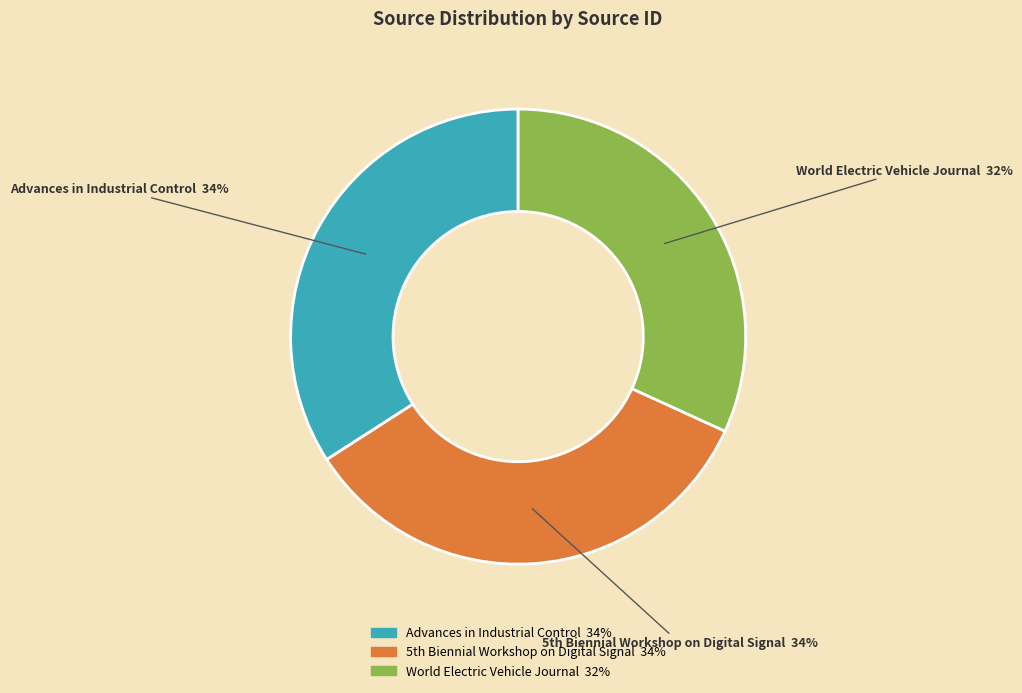

Is it true that Advances in Industrial Control is 46% of the pie?

False